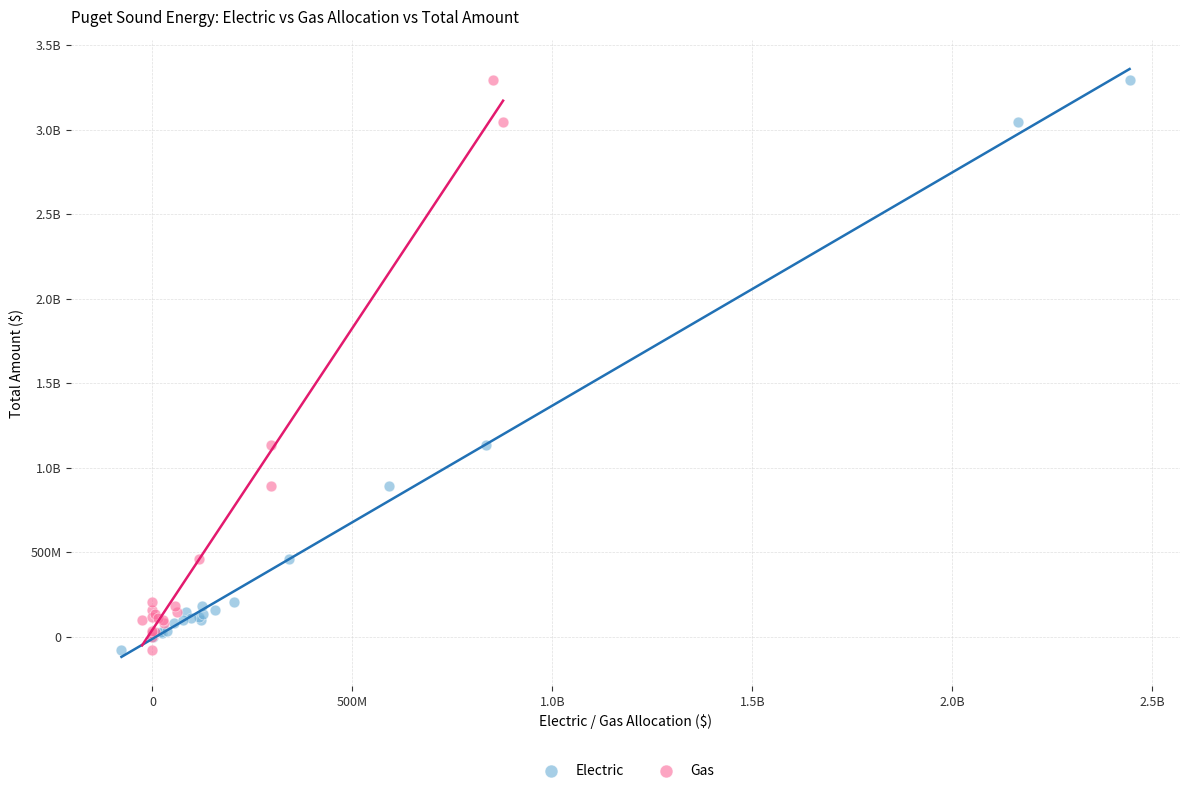

What are all the series names shown in the legend?

Electric, Gas